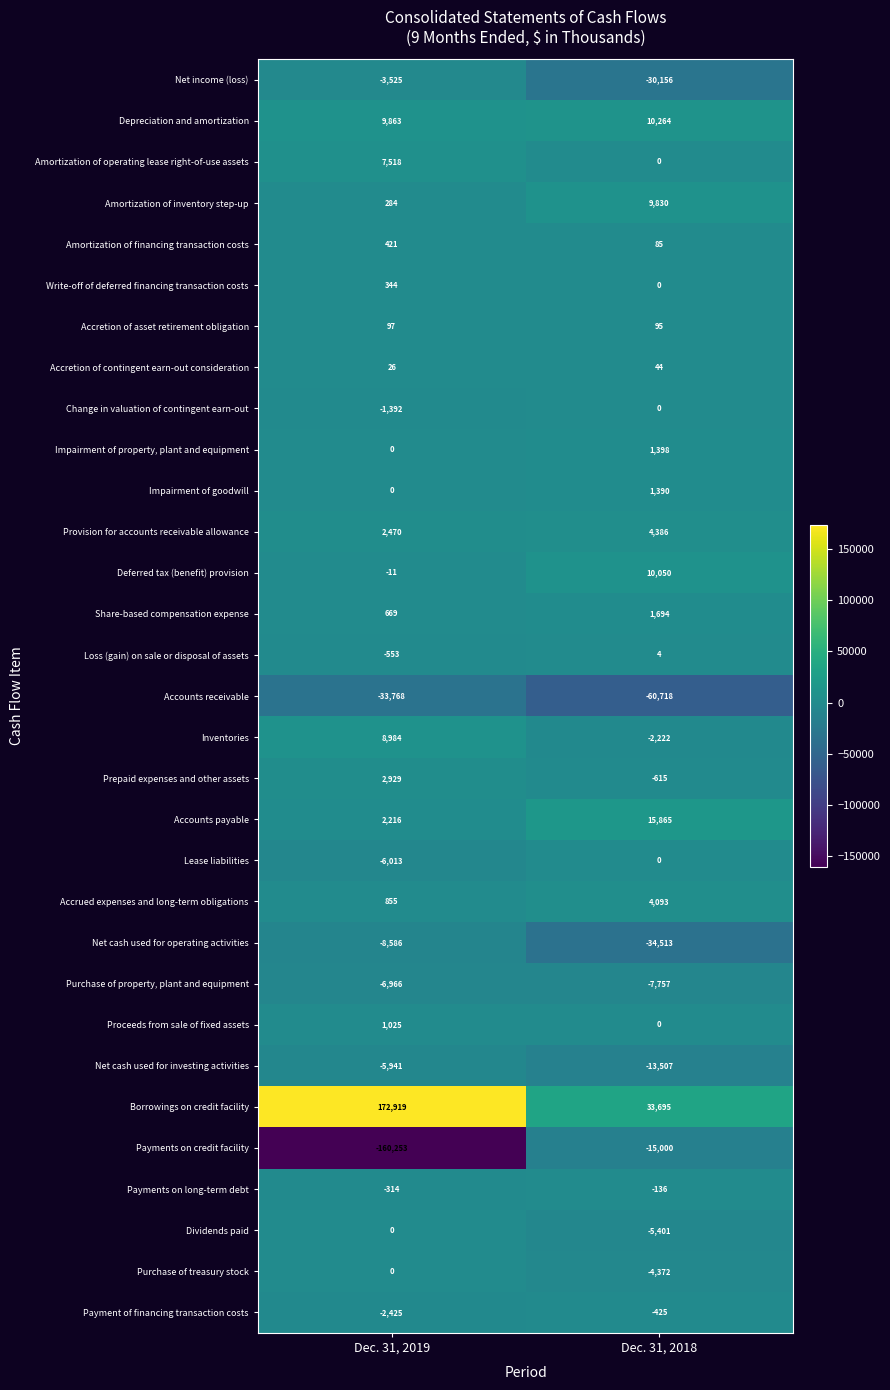

What is the approximate value of Amortization of financing transaction costs at Dec. 31, 2019?

421